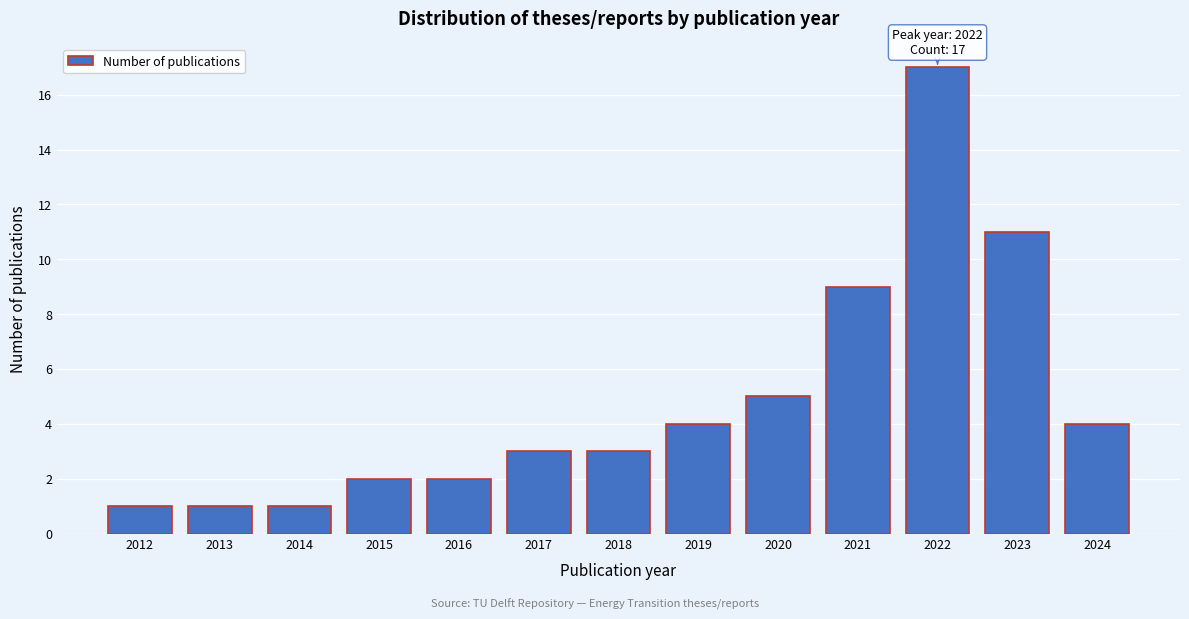

Reading left to right, extract all data points from this chart.

2012=1	2013=1	2014=1	2015=2	2016=2	2017=3	2018=3	2019=4	2020=5	2021=9	2022=17	2023=11	2024=4